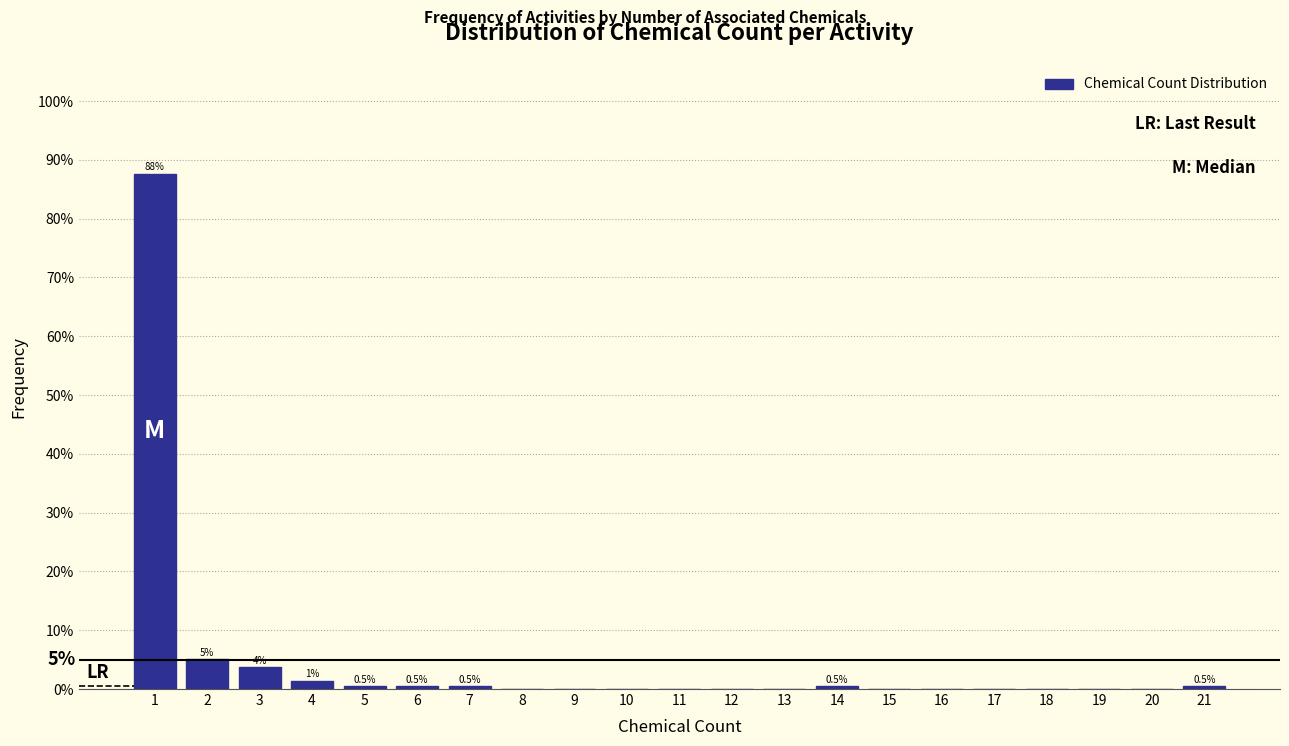

Over which range of the x-axis is the bar tallest?

0.5 to 1.5